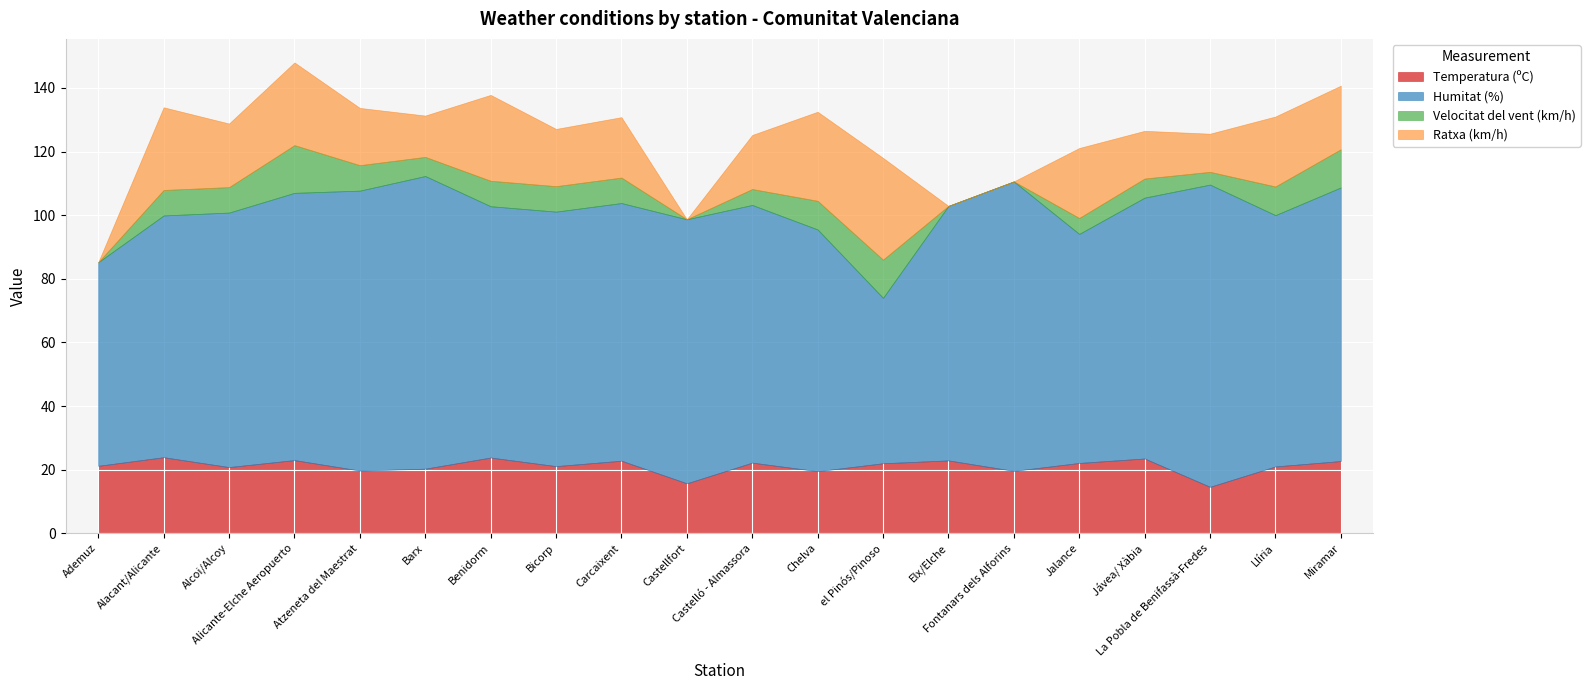

Rank the categories by Velocitat del vent (km/h) value from lowest to highest.

Ademuz, Castellfort, Elx/Elche, Fontanars dels Alforins, La Pobla de Benifassà-Fredes, Castelló - Almassora, Jalance, Barx, Jávea/ Xàbia, Alacant/Alicante, Alcoi/Alcoy, Atzeneta del Maestrat, Benidorm, Bicorp, Carcaixent, Chelva, Llíria, el Pinós/Pinoso, Miramar, Alicante-Elche Aeropuerto